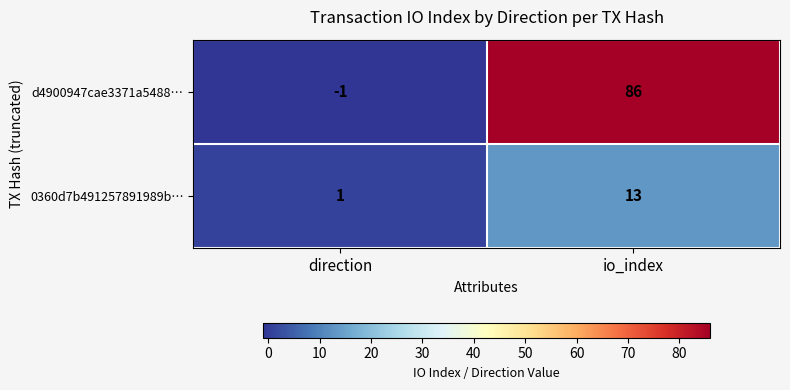

Reading left to right, transcribe all the data shown in this chart.

d4900947cae3371a5488…: direction=-1	io_index=86
0360d7b491257891989b…: direction=1	io_index=13